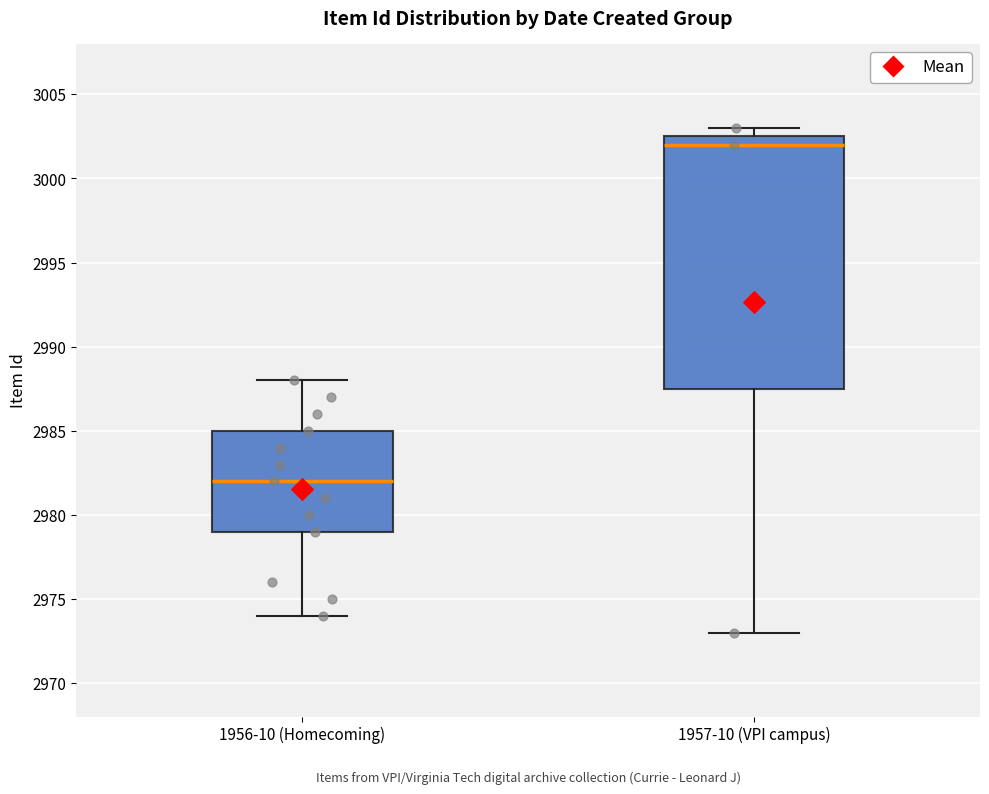

Reading left to right, transcribe this box plot: for each box, give where its median line is, the range the box spans, and where its two whiskers end, as read against the y-axis. The values are not printed on the chart, so give them approximately, as read against the axis.

1956-10 (Homecoming): median 2982.0, box 2979.0 to 2985.0, whiskers 2974.0 to 2988.0
1957-10 (VPI campus): median 3002.0, box 2987.5 to 3002.5, whiskers 2973.0 to 3003.0